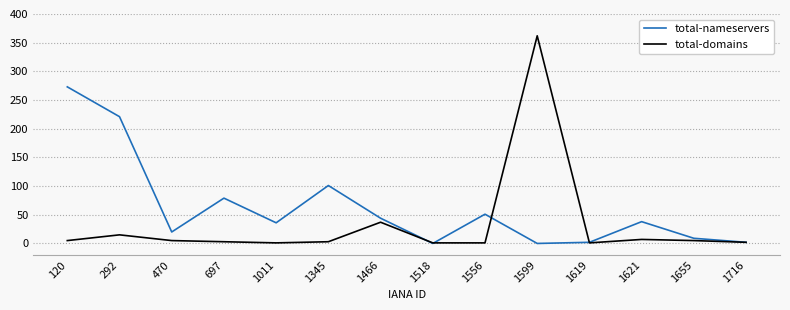

Rank the series at 120 from highest to lowest value.

total-nameservers, total-domains